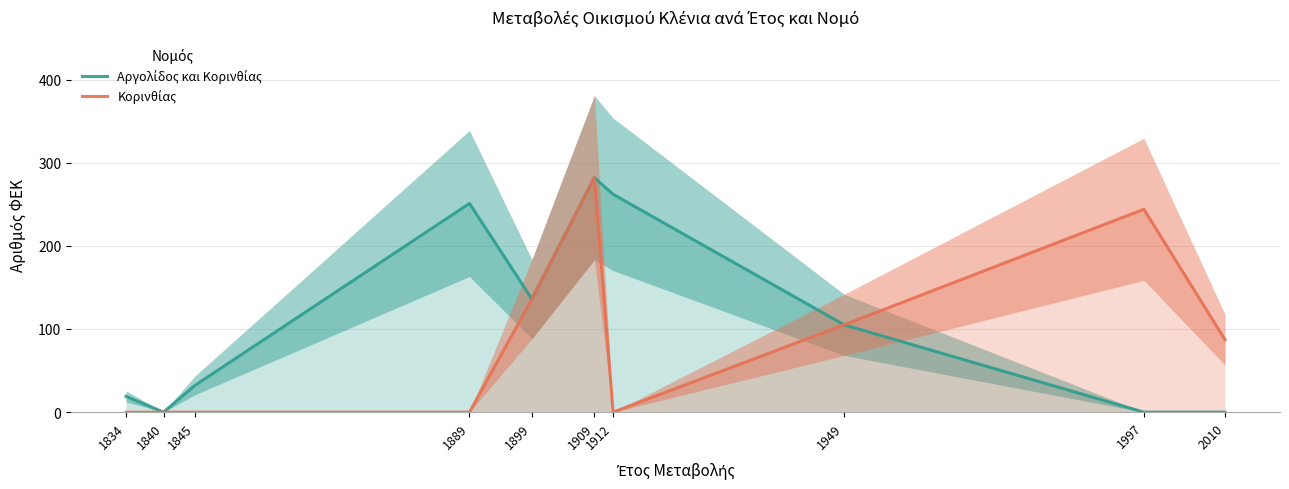

Between 1899 and 2010, which series saw the biggest shift?

Αργολίδος και Κορινθίας